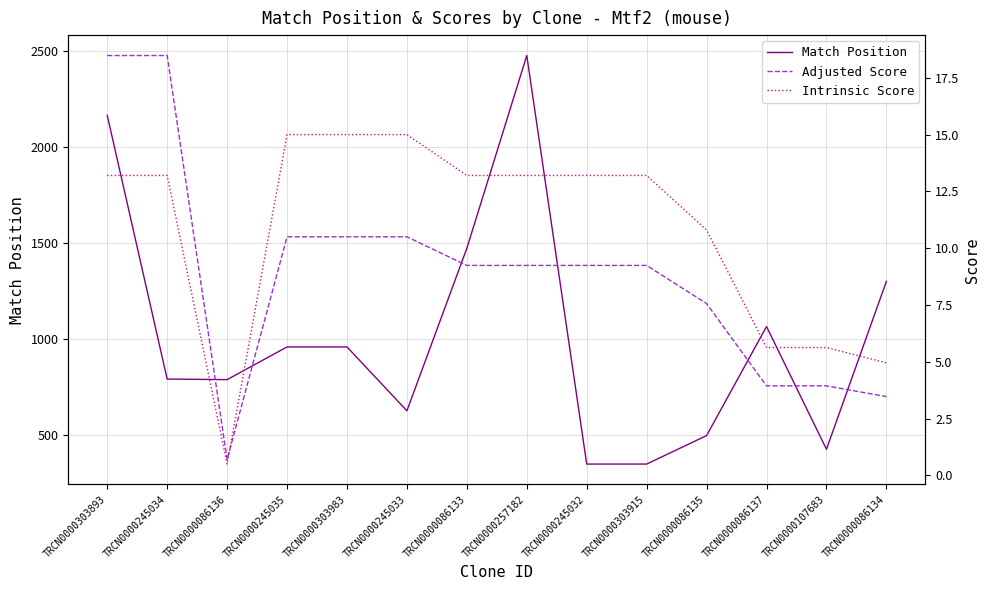

What is the sum of all Adjusted Score values?

125.0